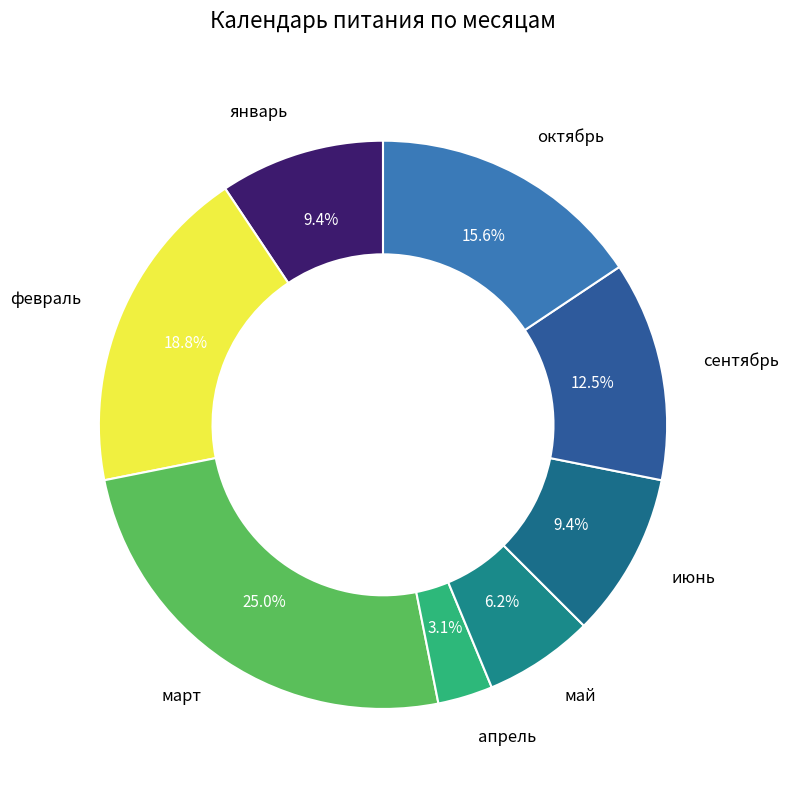

Combined, do июнь and январь account for over 50%?

No